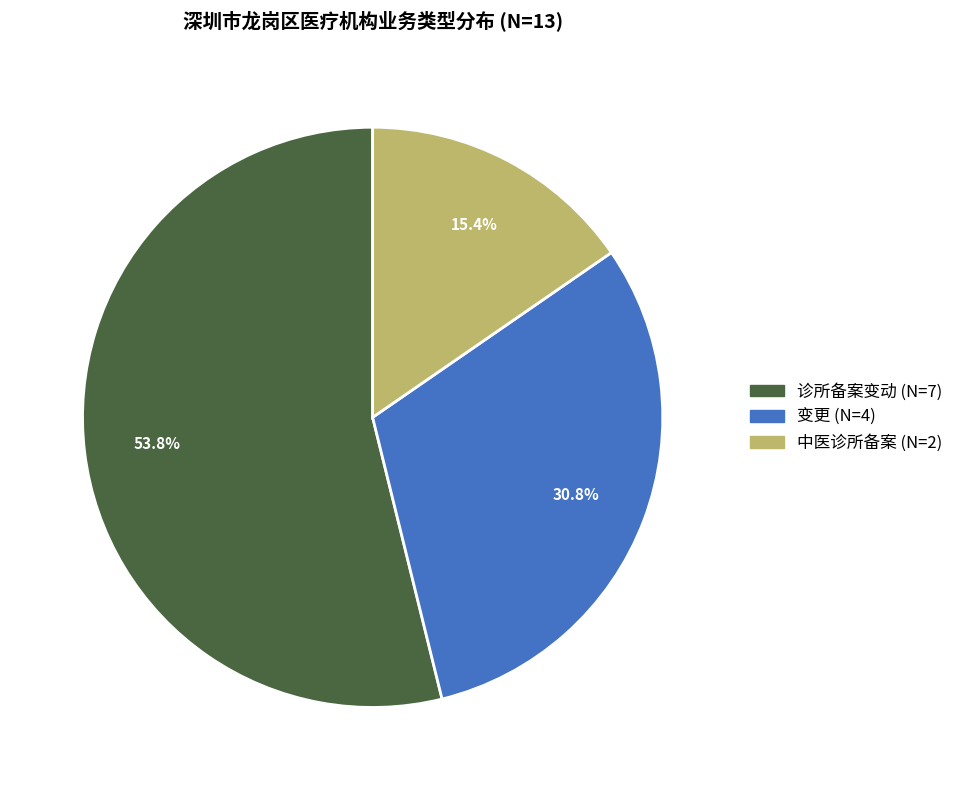

True or false: 变更 accounts for 31% of the total.

True